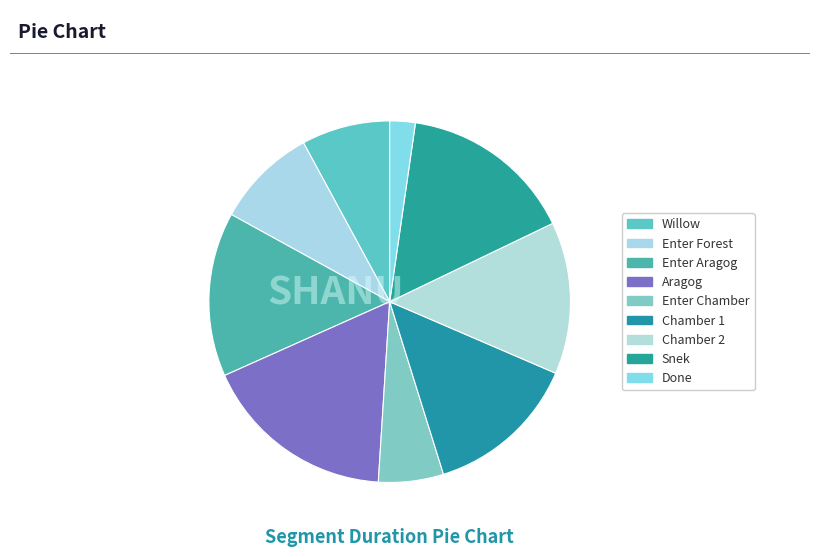

Between Enter Aragog and Enter Chamber, which is larger?

Enter Aragog